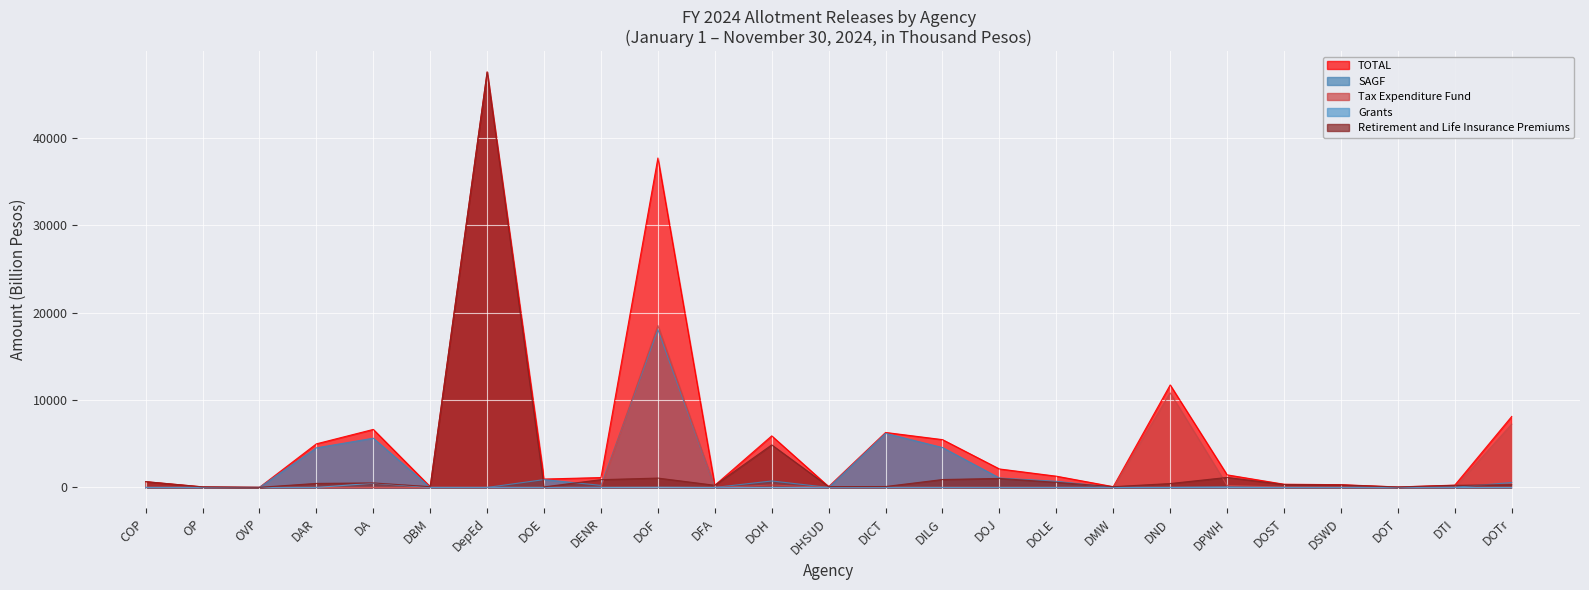

What is the value of the Tax Expenditure Fund point at the 7th from the left?

0.9